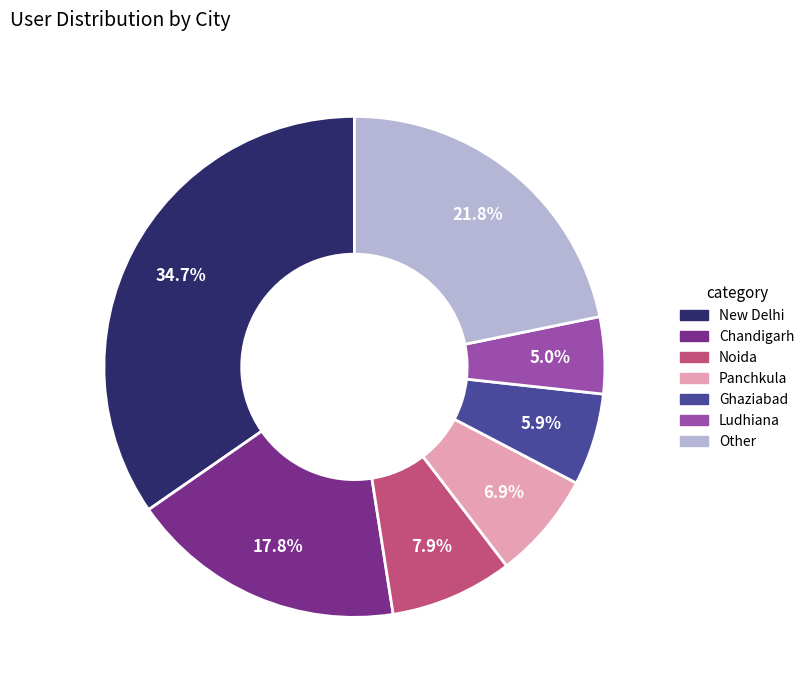

To the nearest percent, what portion does Panchkula represent?

7%